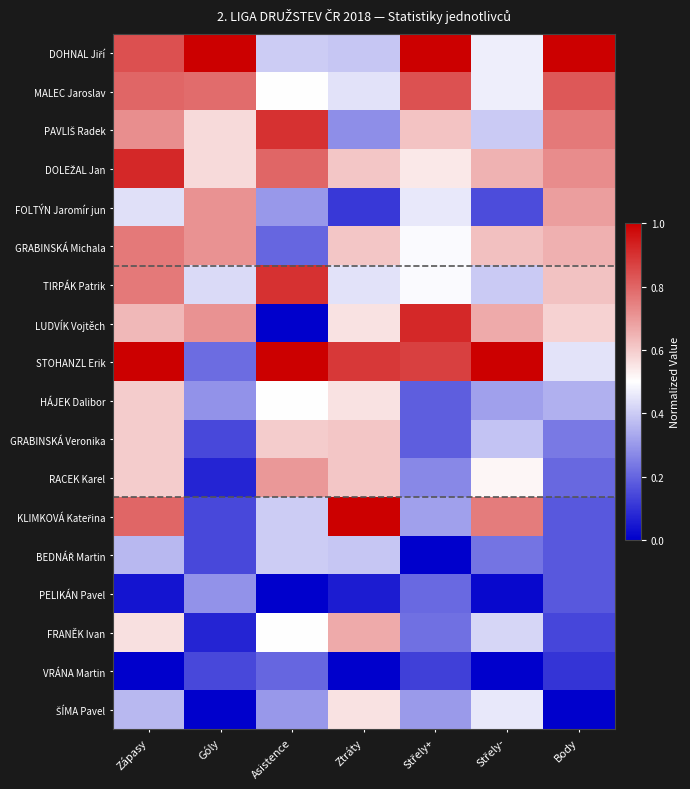

Which series has the largest range (max minus min)?

LUDVÍK Vojtěch